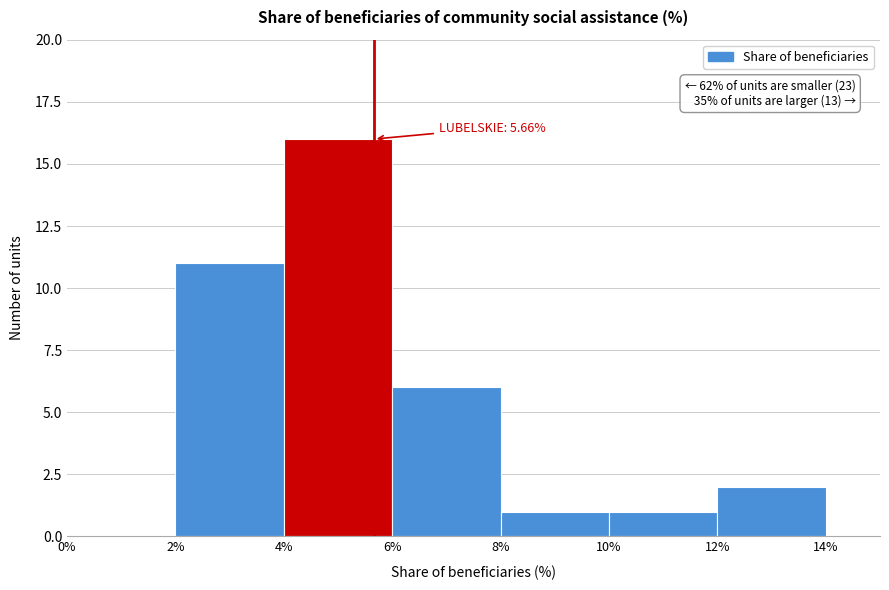

Over which range of the x-axis is the bar tallest?

4% to 6%